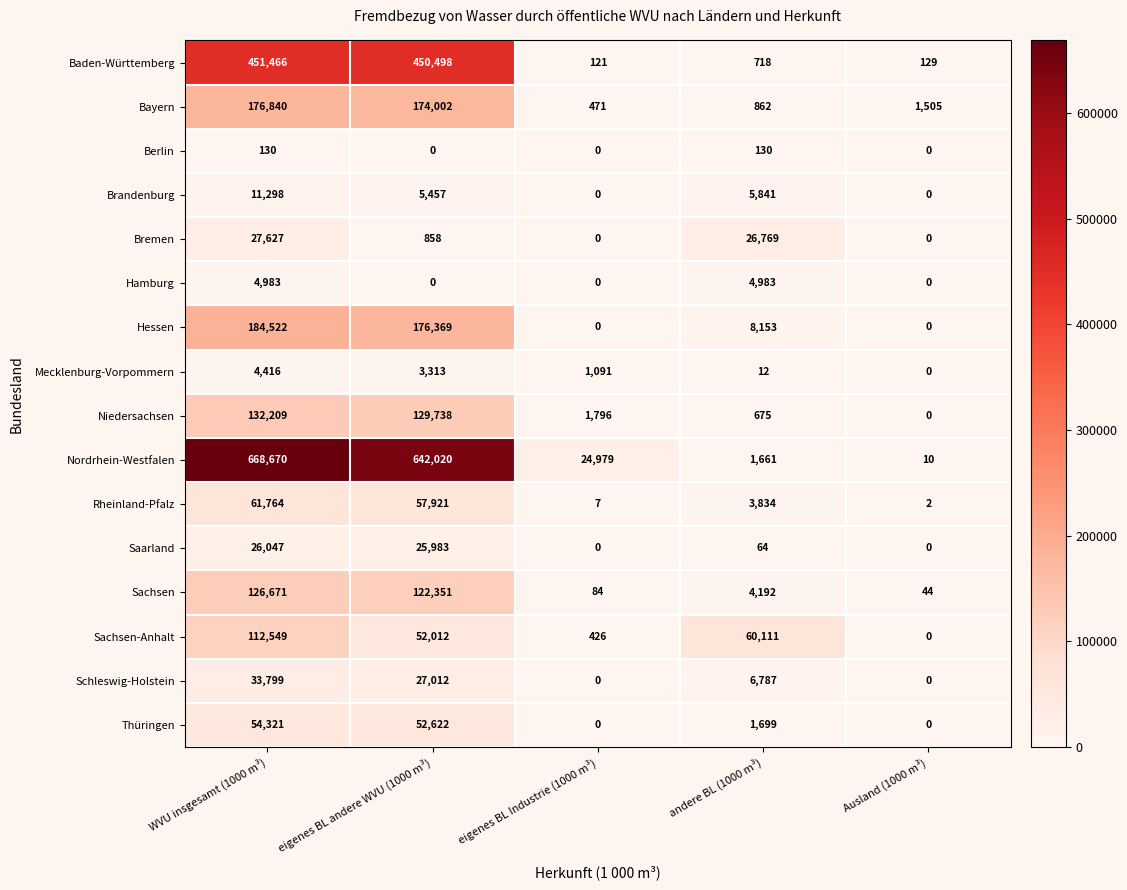

Where is Bayern nearest to the value 88655?

eigenes BL andere WVU (1000 m³)